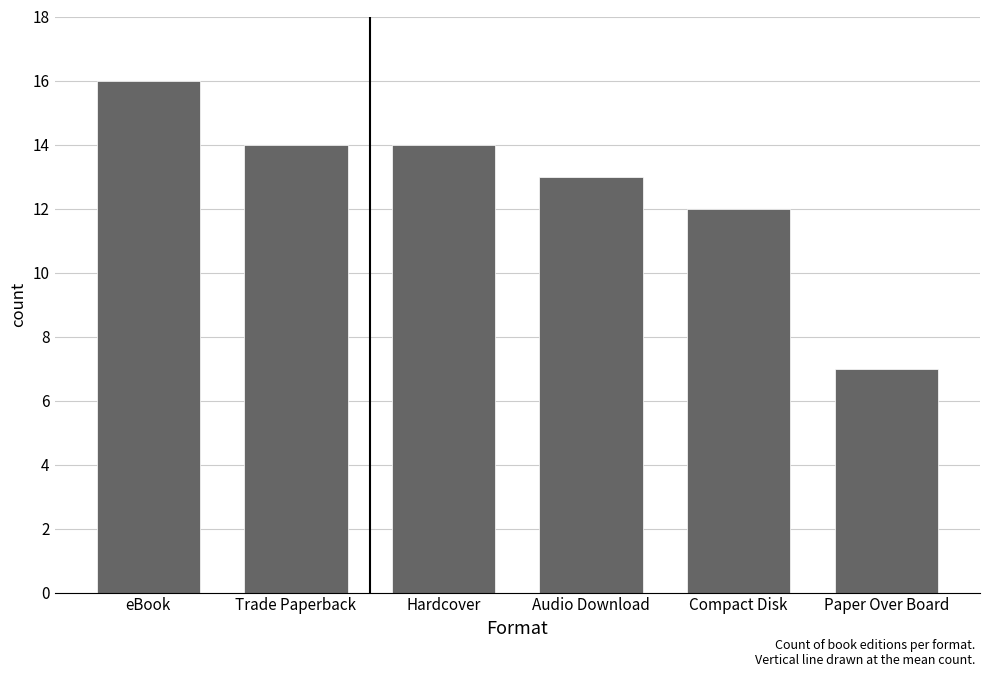

Which has a higher value, Compact Disk or eBook?

eBook